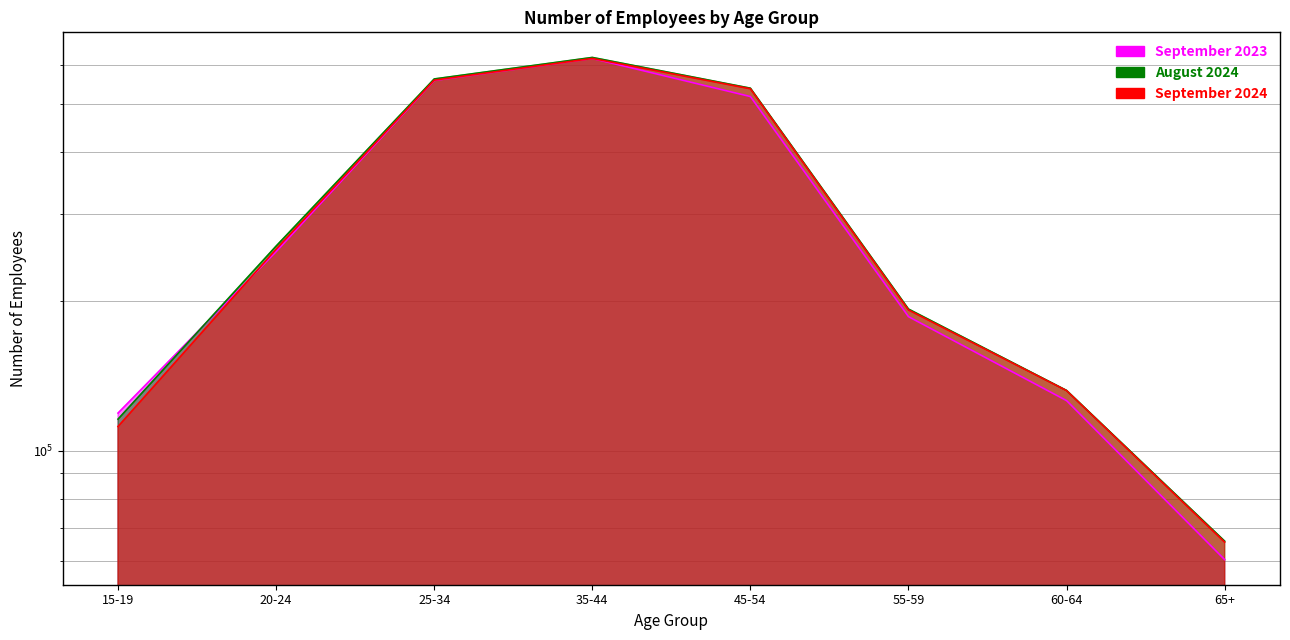

At 65+, list the series in order from largest to smallest.

August 2024, September 2024, September 2023